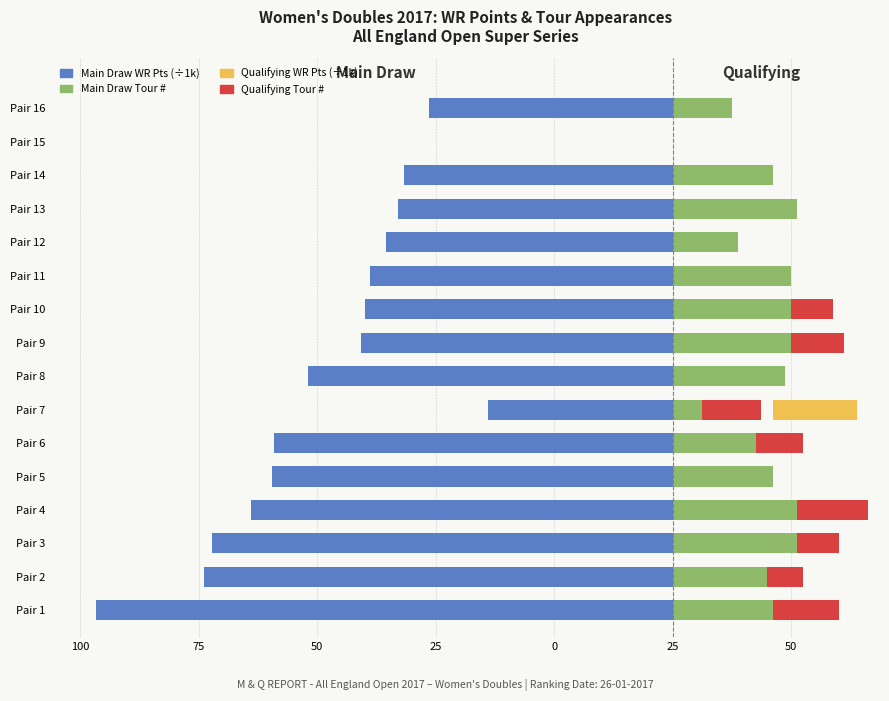

What is the difference between the maximum and minimum values in the Qualifying (WR Pts ÷1k) series?

24.1